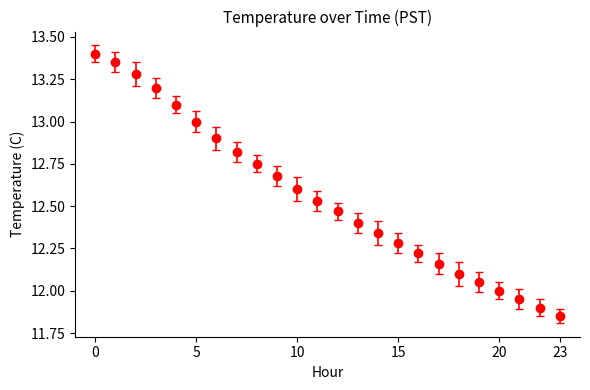

True or false: there are more than 2 points higher than both neighbors.

False